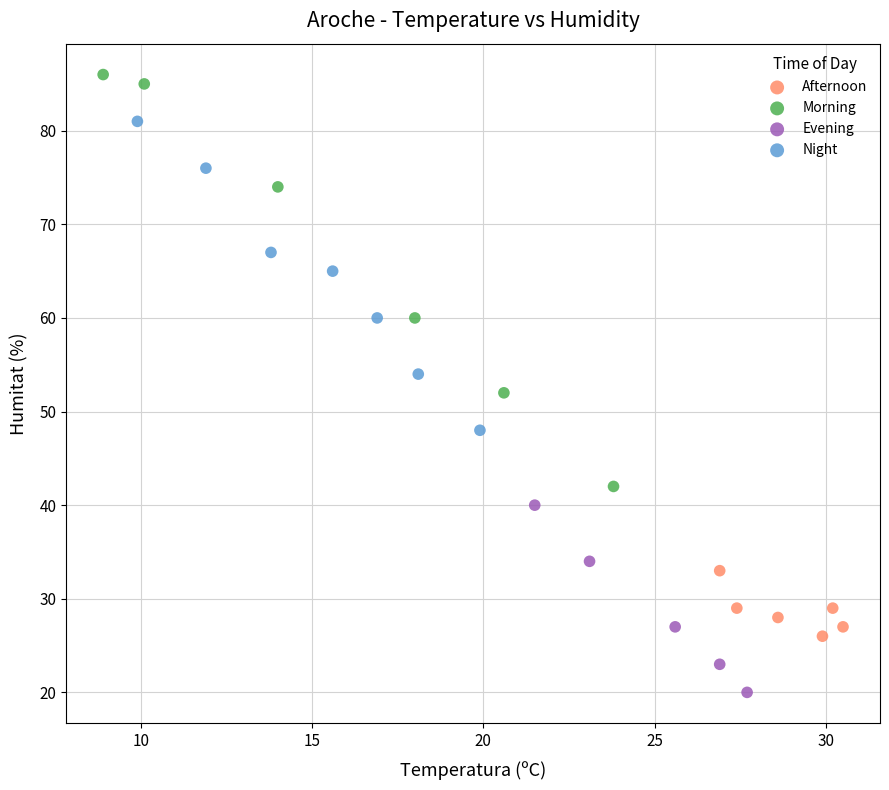

Which series reaches the minimum Y coordinate?

Evening